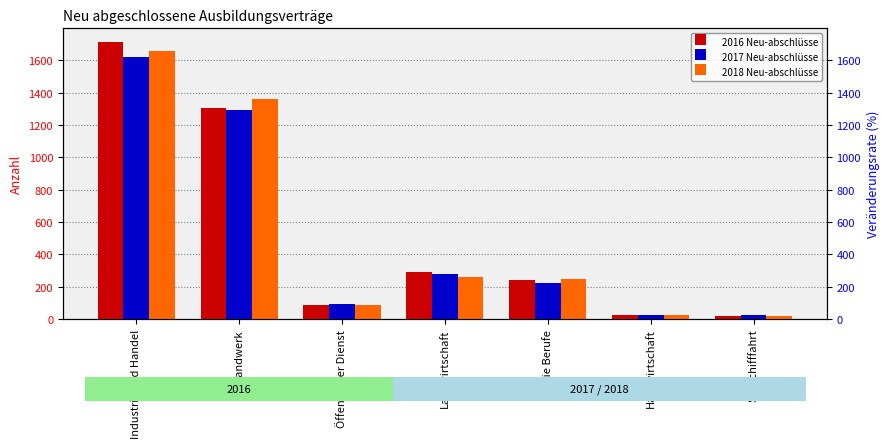

What is the label of the 3rd bar from the left?

Öffentlicher Dienst